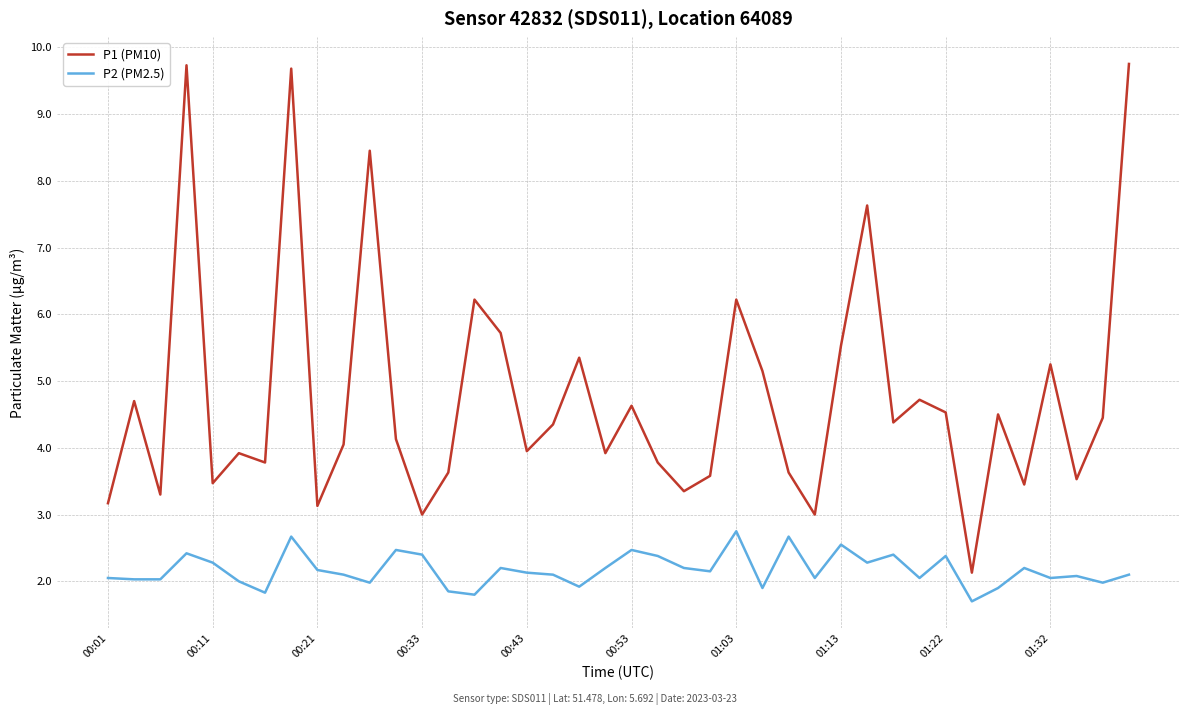

How many lines are shown in the chart?

2